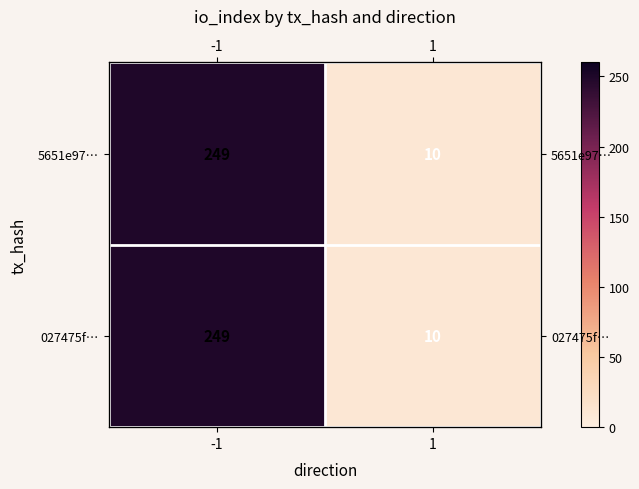

At which label does 5651e97… reach its peak?

-1